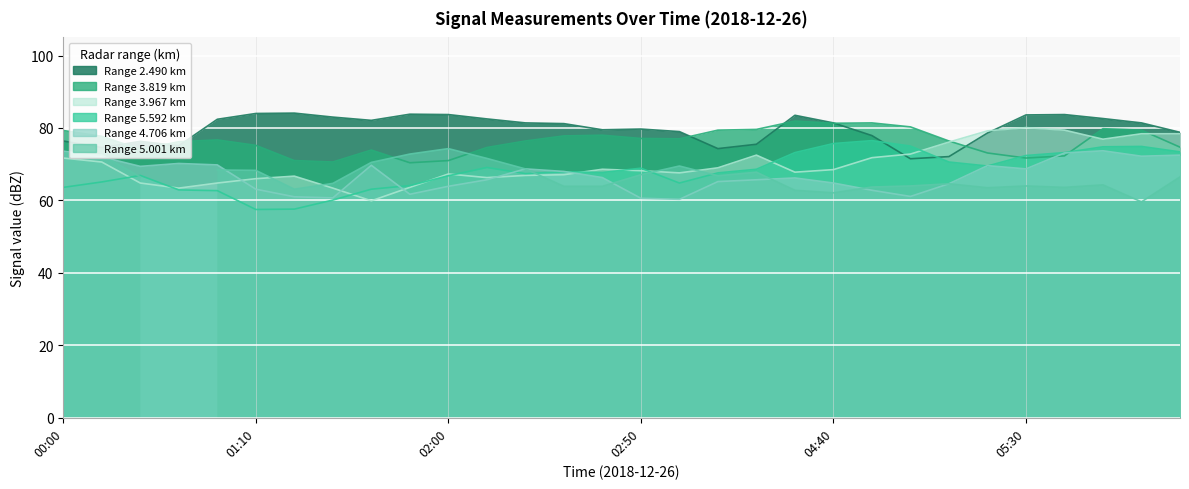

How many data points does each series have?

30